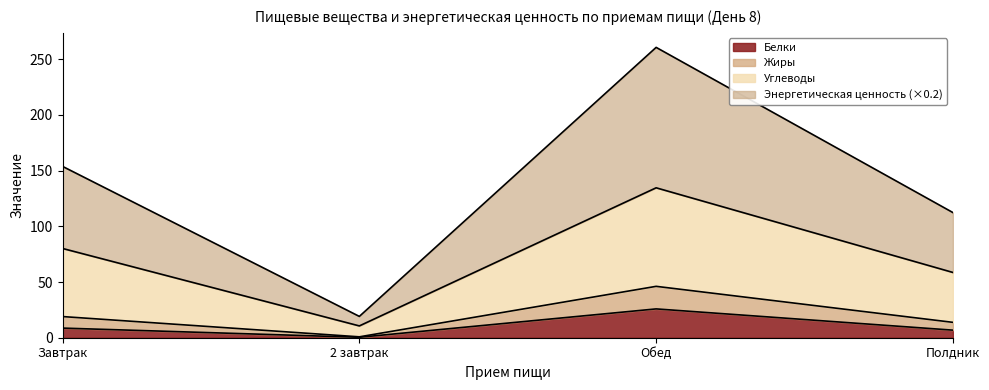

At which label does Белки reach its peak?

Обед